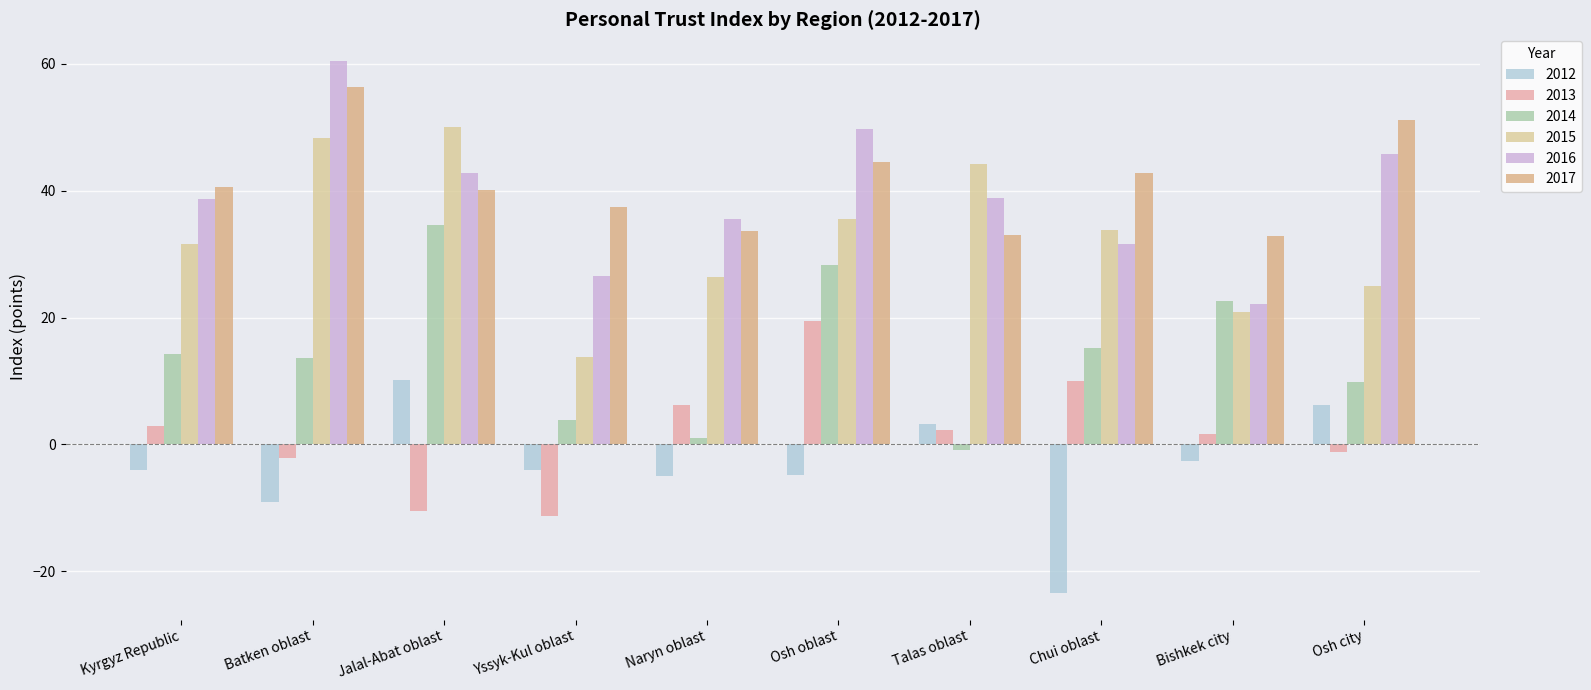

What is the sum of the 2016 values at Osh oblast and Talas oblast?

88.6